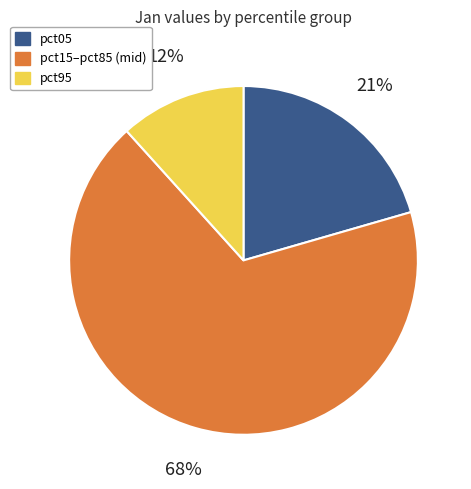

What percentage is the pct05 slice, to the nearest percent?

21%